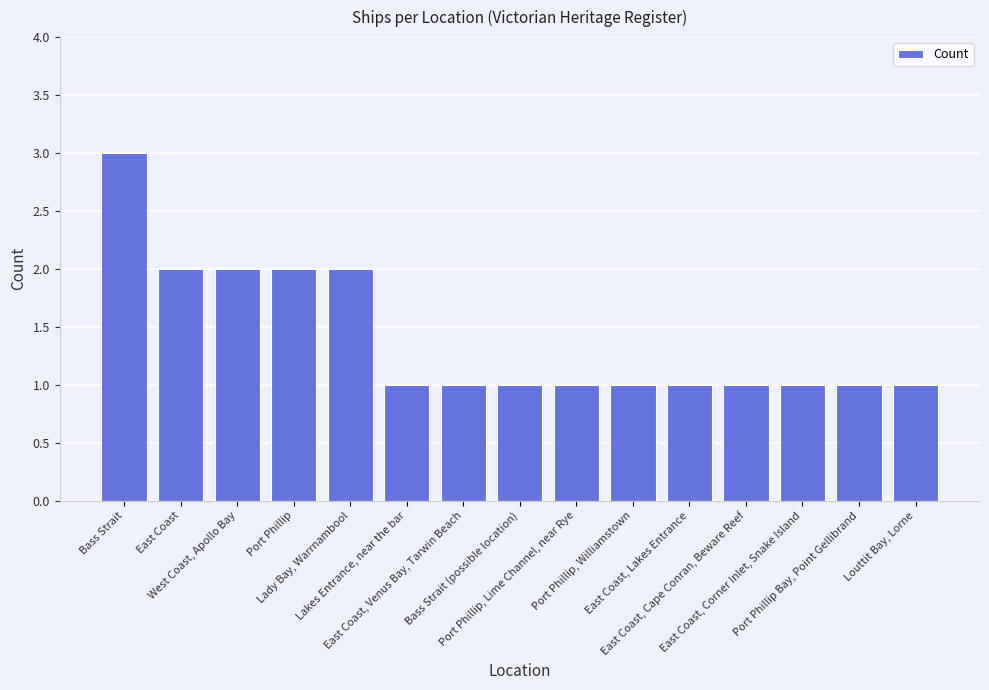

What is the value of the 9th bar from the left?

1